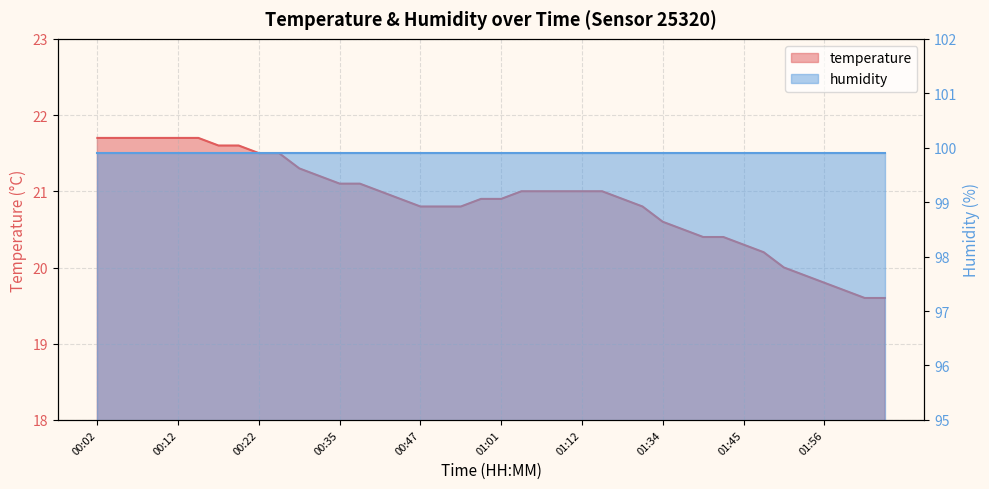

What is the difference between the values at 00:33 and 00:24?

0.3